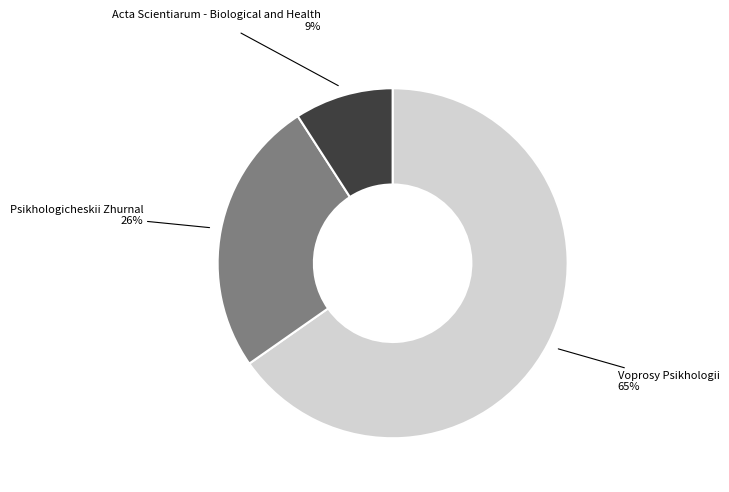

To the nearest percent, what is the average slice percentage?

33%